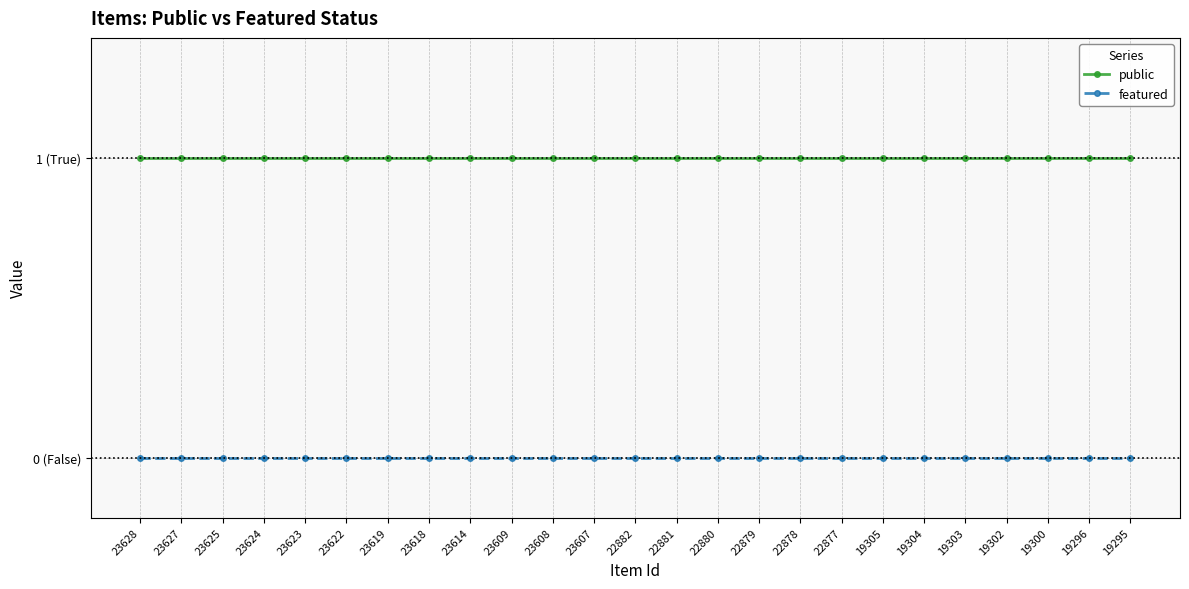

What are all the series names shown in the legend?

public, featured